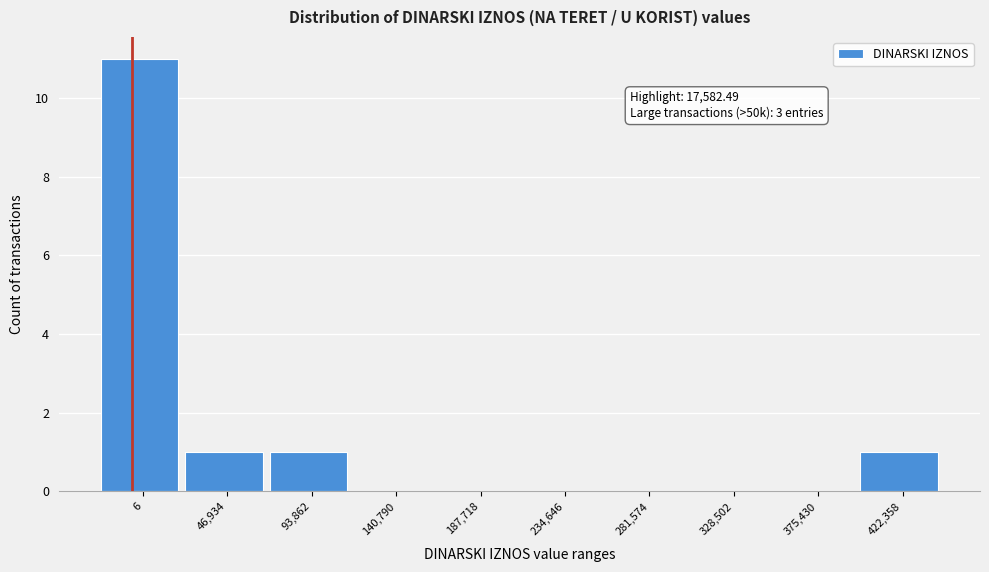

Reading left to right, transcribe all the data shown in this chart.

6=11	46,934=1	93,862=1	140,790=0	187,718=0	234,646=0	281,574=0	328,502=0	375,430=0	422,358=1